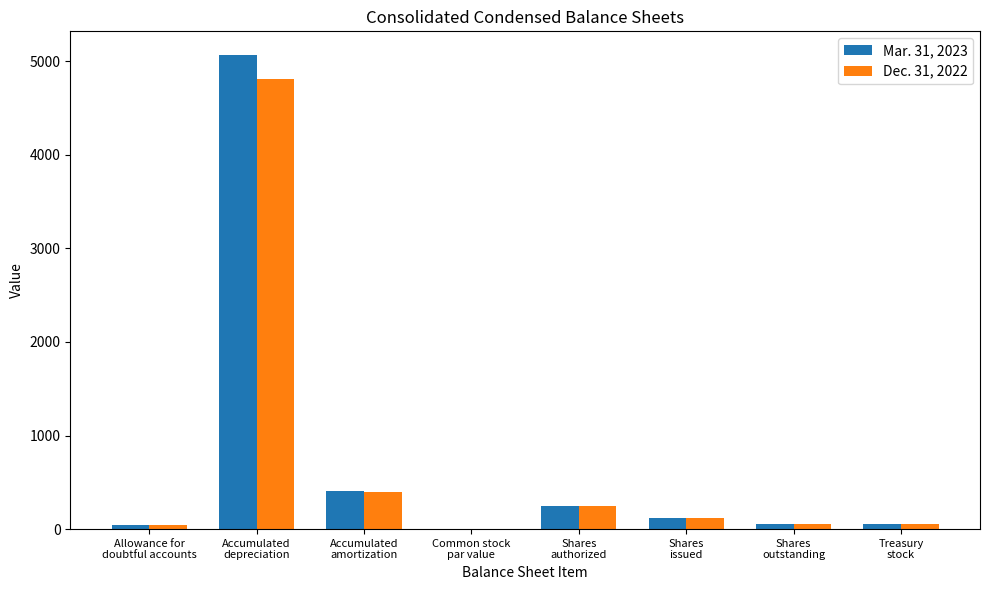

What is the difference between the Mar. 31, 2023 values at Common stock
par value and Accumulated
depreciation?

5063